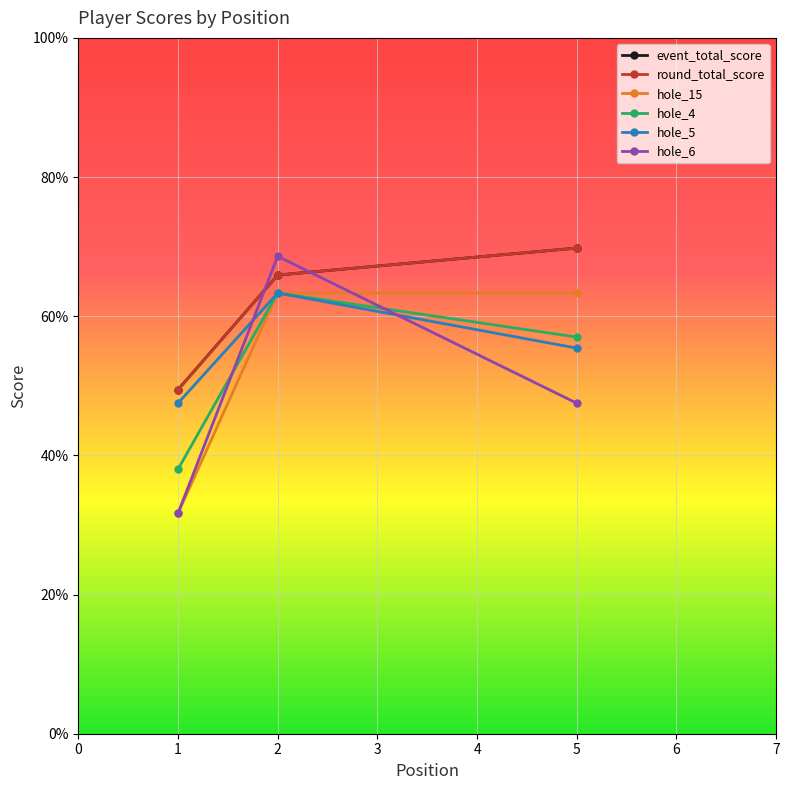

Does the chart have visible grid lines?

Yes